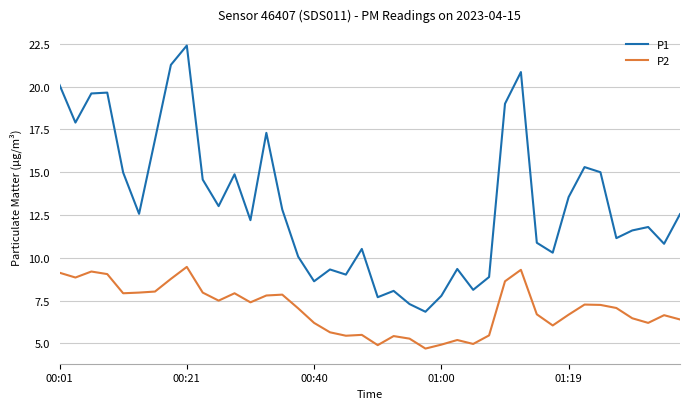

Rank the series by their maximum value, from highest to lowest.

P1, P2